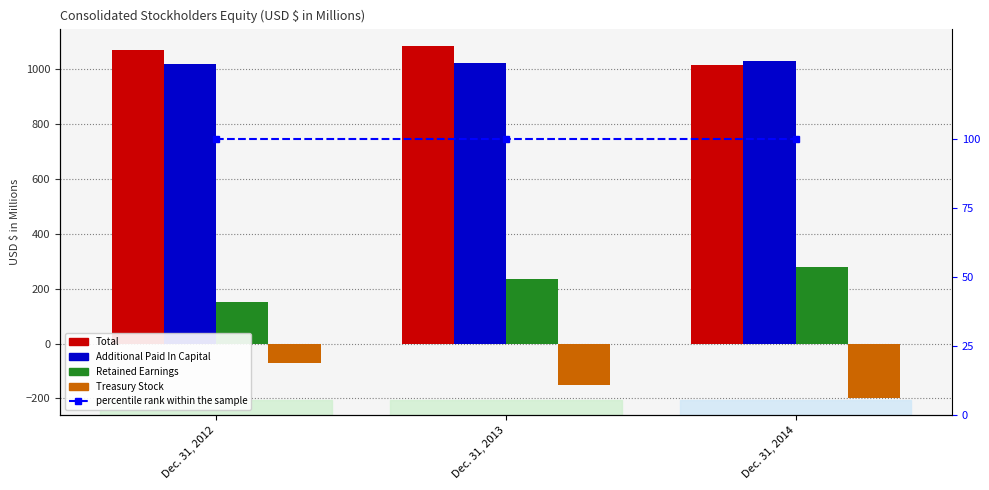

Rank the series by their maximum value, from lowest to highest.

Treasury Stock, percentile rank within the sample, Retained Earnings, Additional Paid In Capital, Total